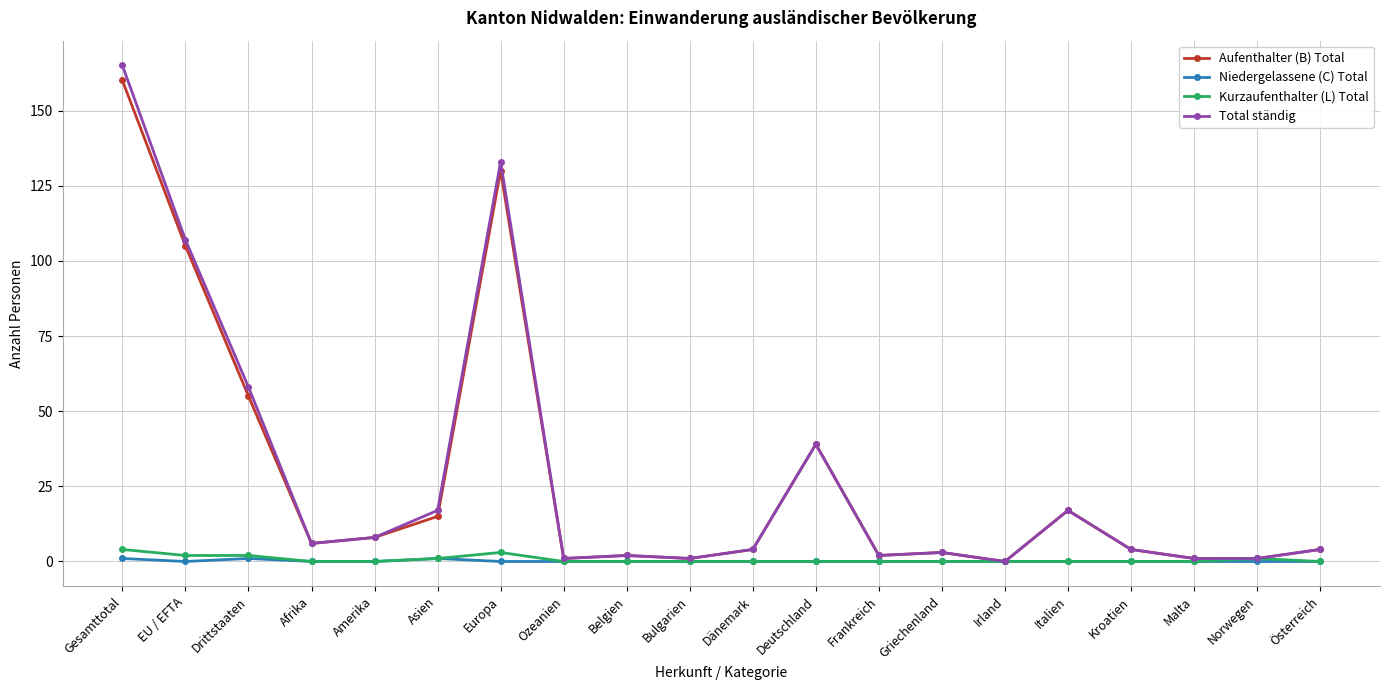

Where is the first local maximum for Aufenthalter (B) Total?

Europa